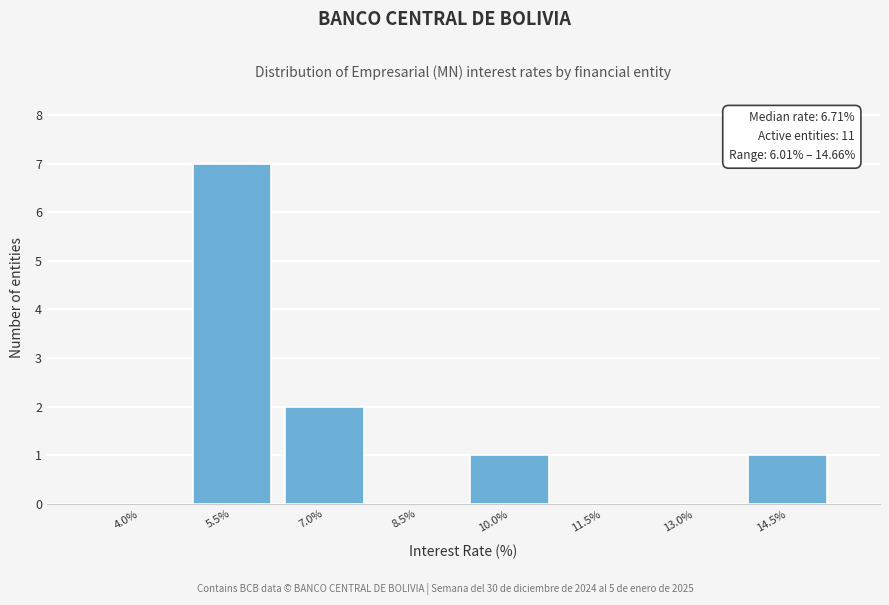

Reading left to right, what are all the values shown in this chart?

4.0%=0	5.5%=7	7.0%=2	8.5%=0	10.0%=1	11.5%=0	13.0%=0	14.5%=1